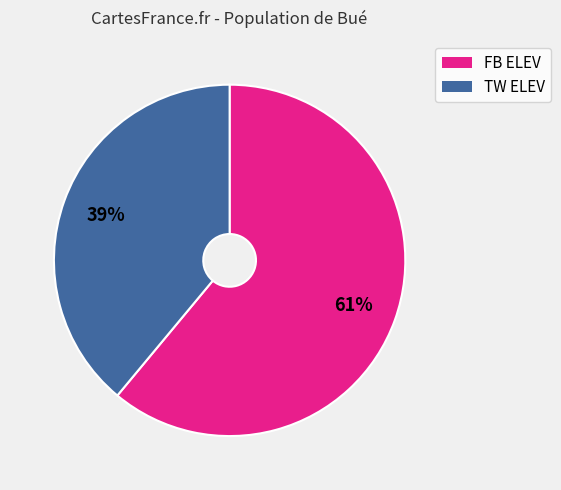

What is the ratio of the value at TW ELEV to the value at FB ELEV?

0.6